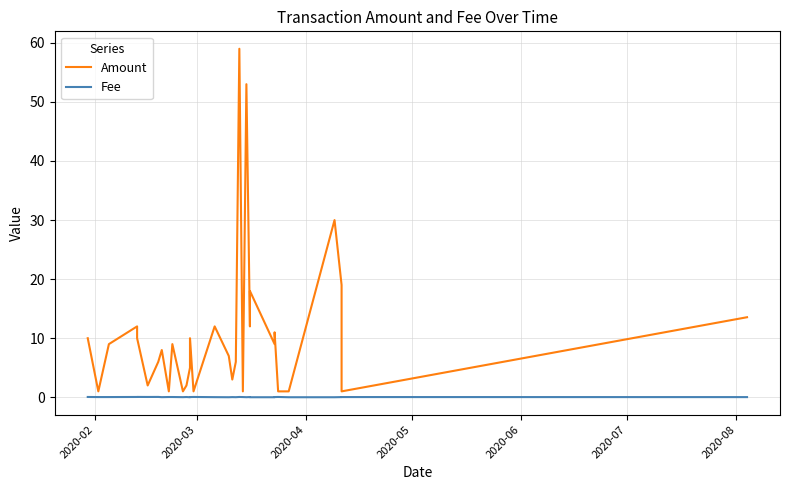

True or false: Fee and Amount cross at least once.

False